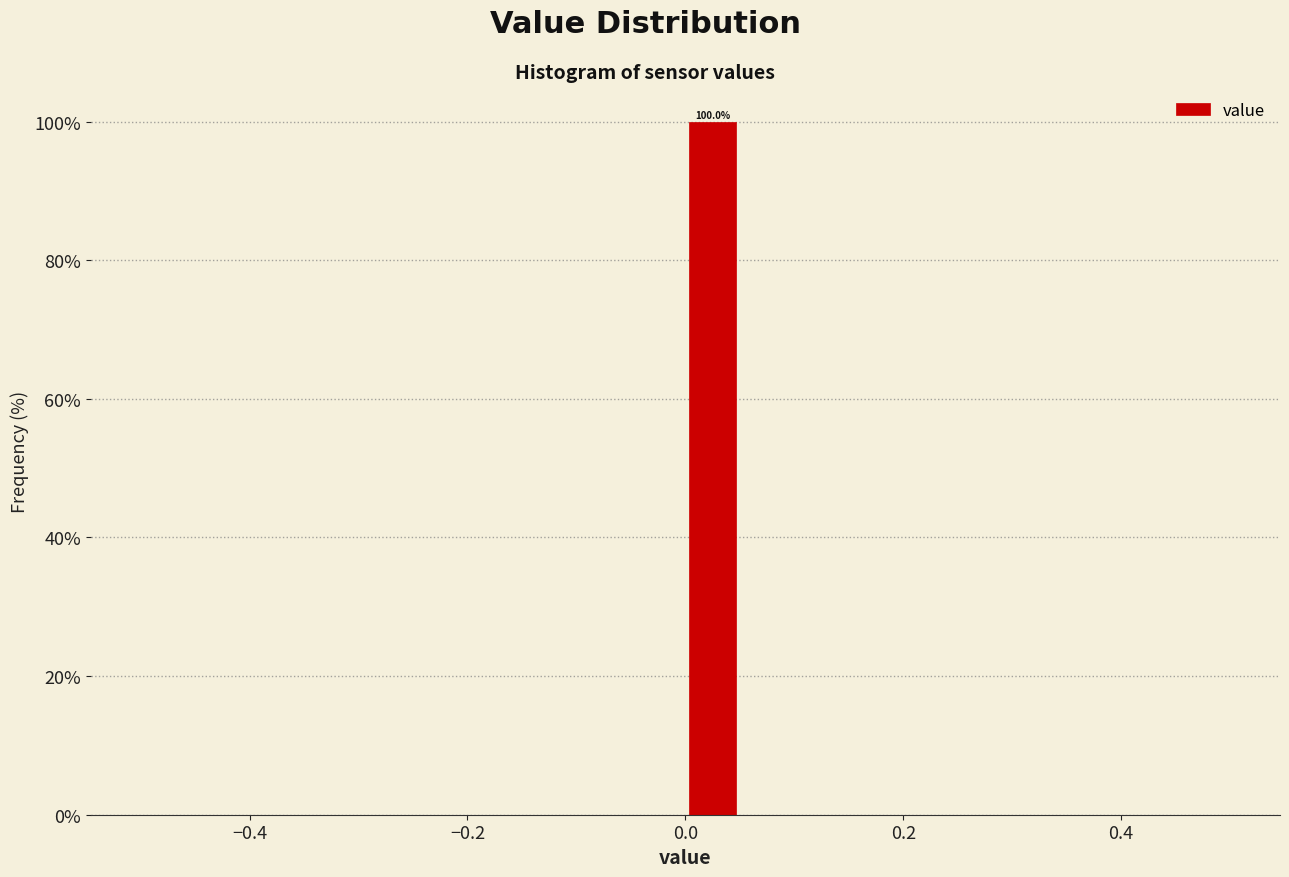

Read against the x-axis, roughly where is the centre of the tallest bar?

0.02